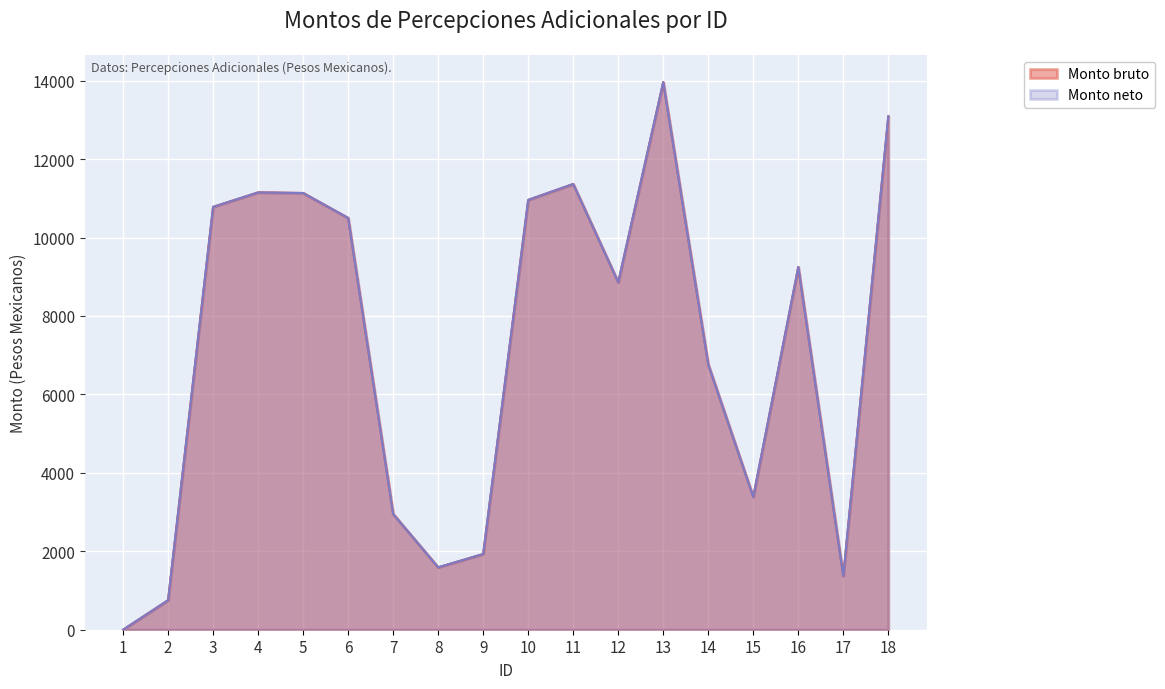

Where is the first local maximum for Monto bruto?

4